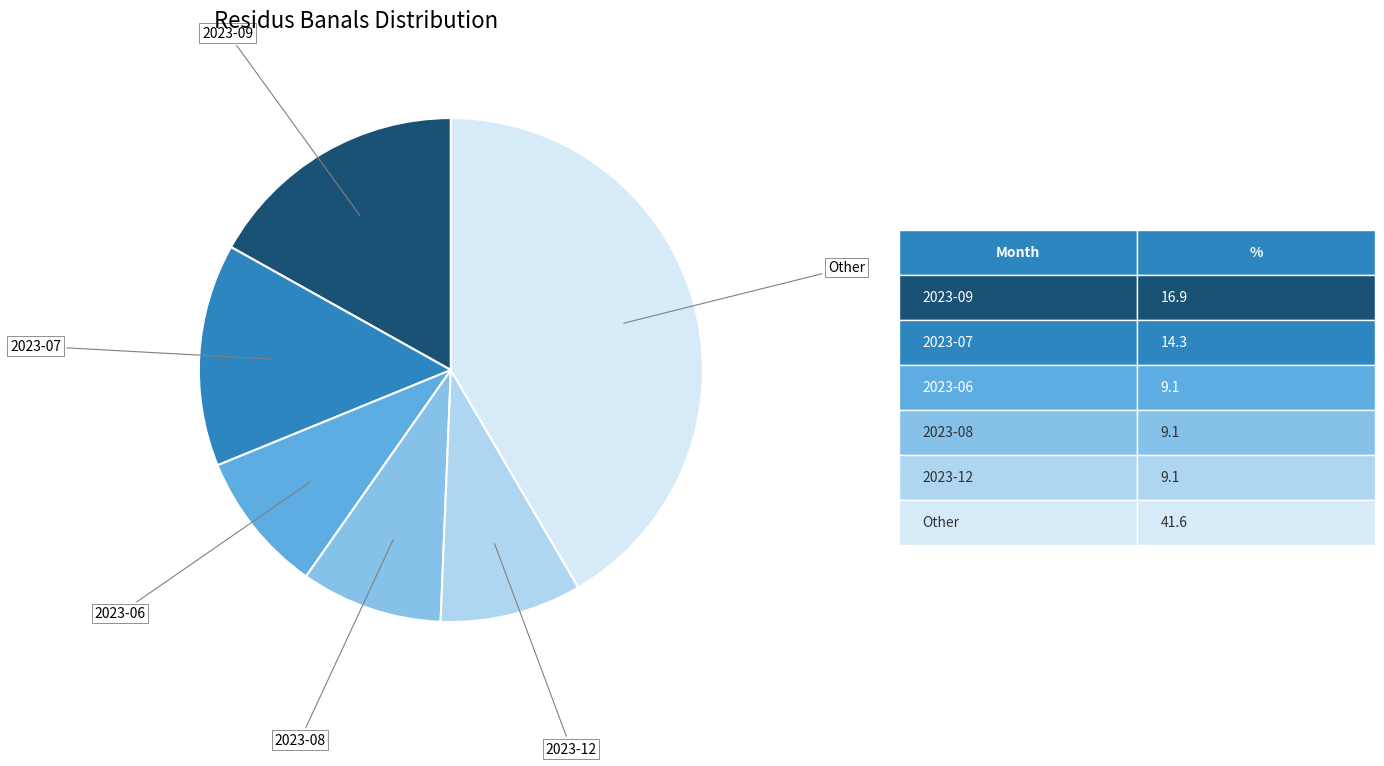

Count the number of slices in the pie.

6